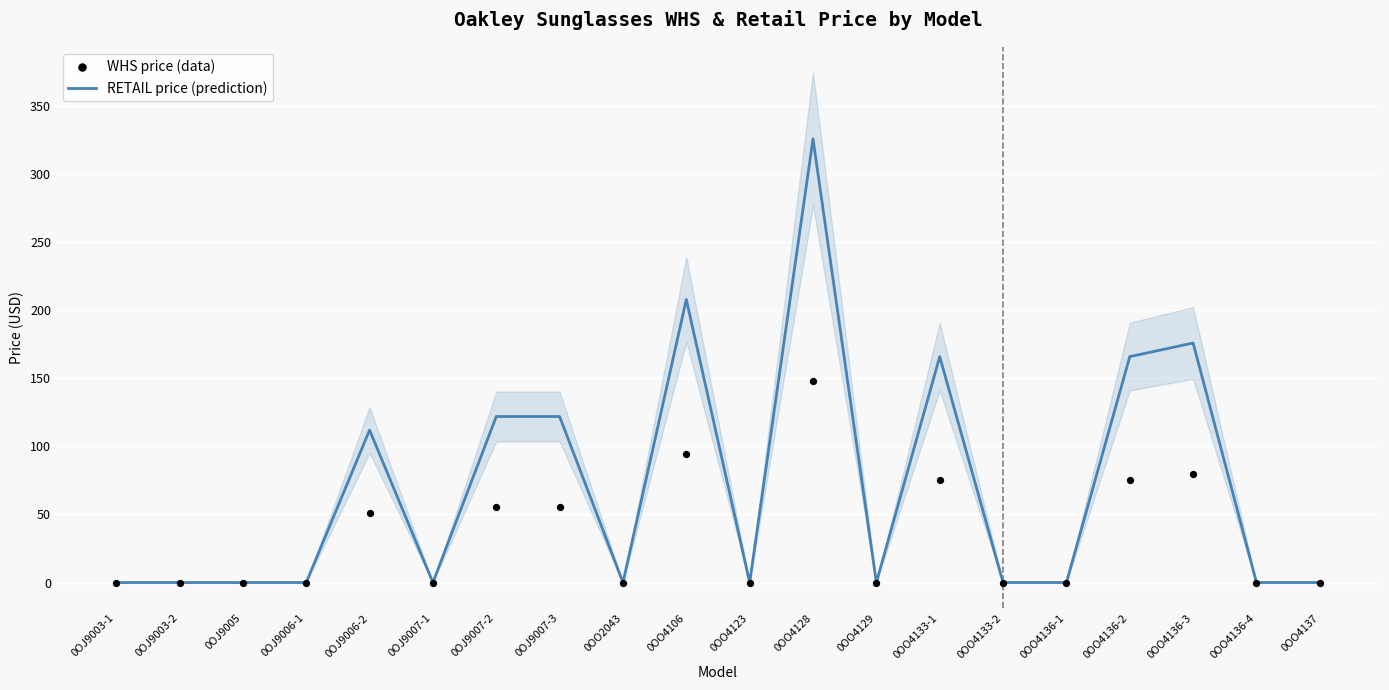

What are all the series names shown in the legend?

RETAIL price (prediction), WHS price (data)